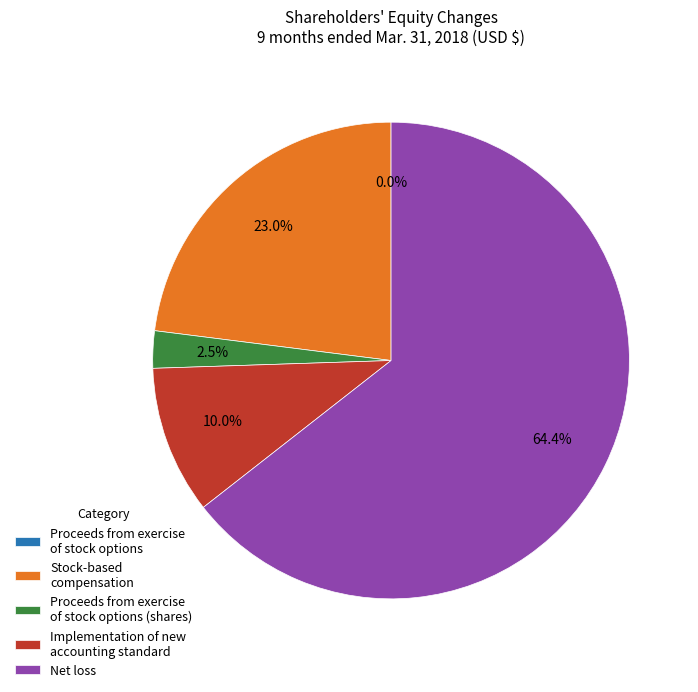

Combined, do Implementation of new accounting standard and Net loss account for over 50%?

Yes